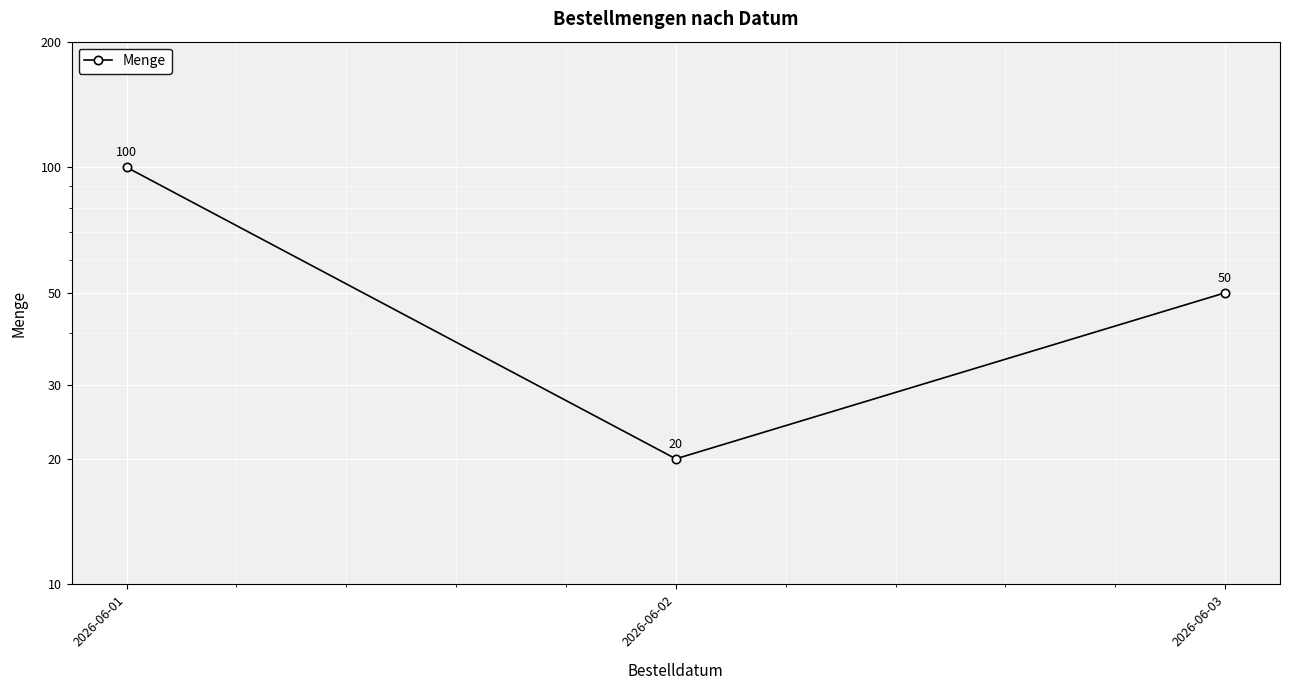

Which category has the lowest value across all series?

2026-06-02